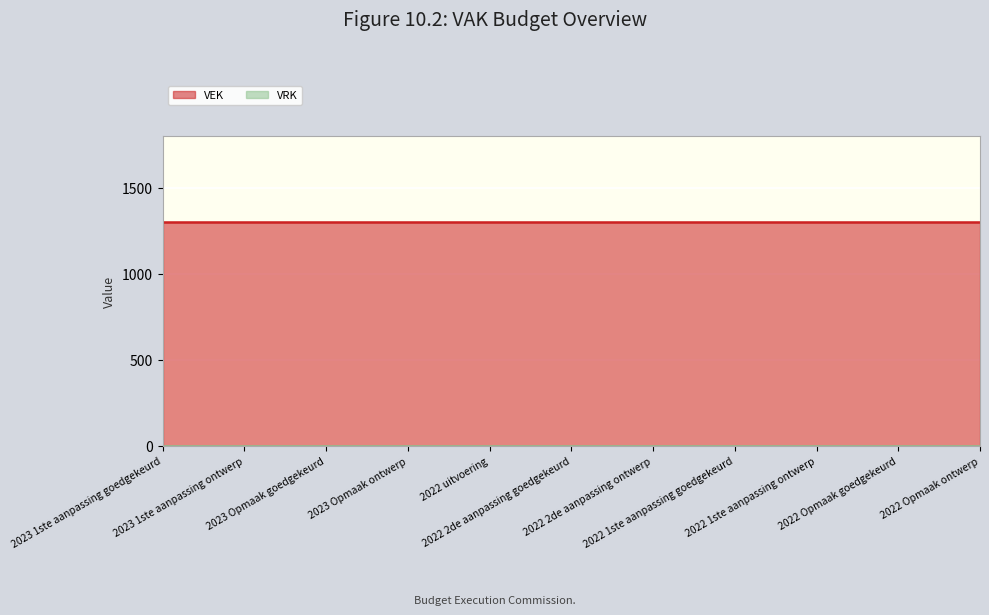

Between 2023 1ste aanpassing goedgekeurd and 2022 Opmaak ontwerp, which series saw the biggest shift?

VEK